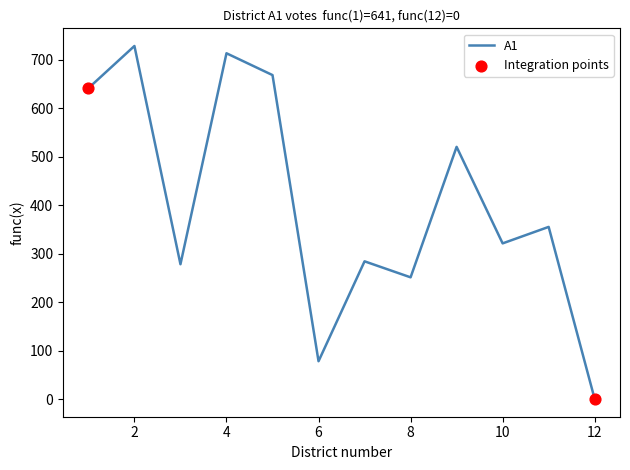

What is the difference between the maximum and minimum values?

728